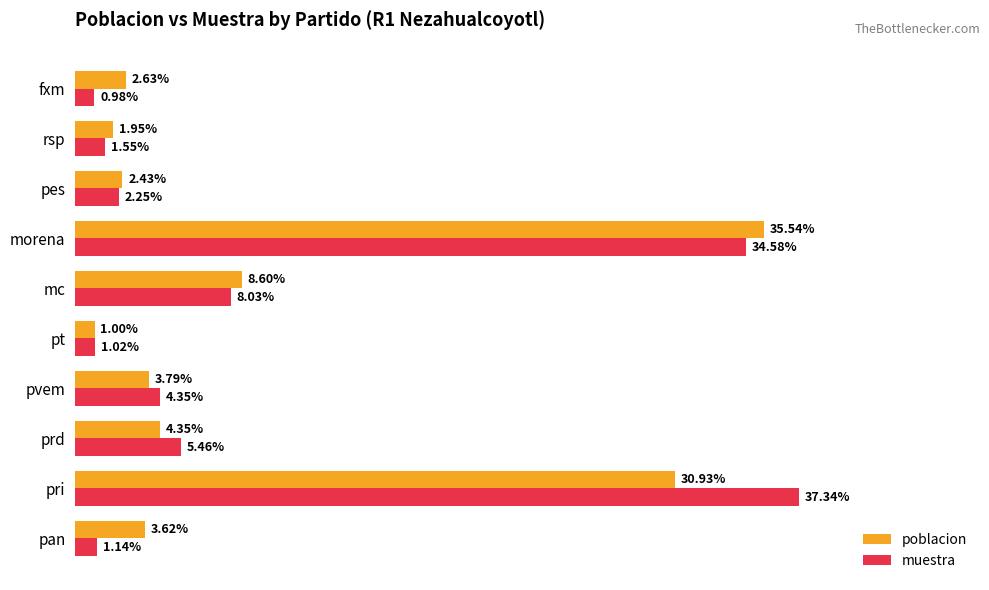

Rank the series by their average value, from highest to lowest.

muestra, poblacion